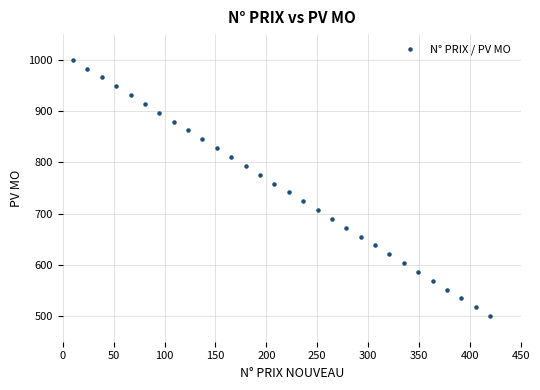

What is the range of X values (max minus min)?

410.0